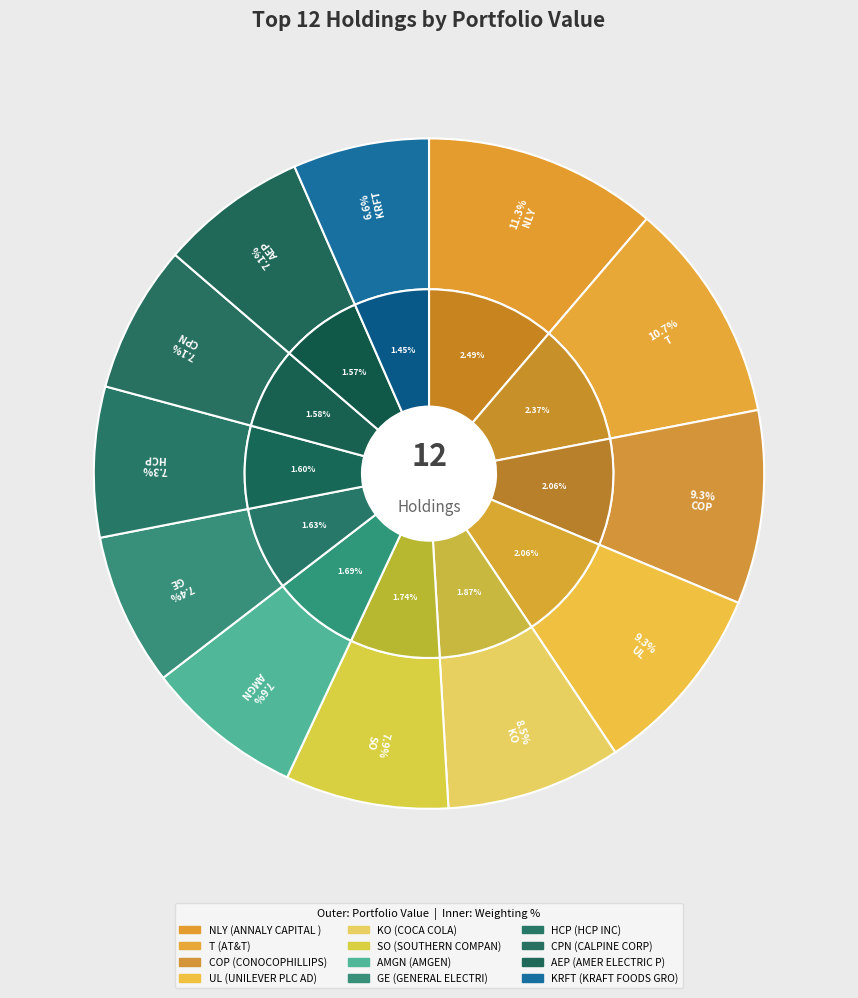

Which category has the biggest portion of the pie?

ANNALY CAPITAL MGMT